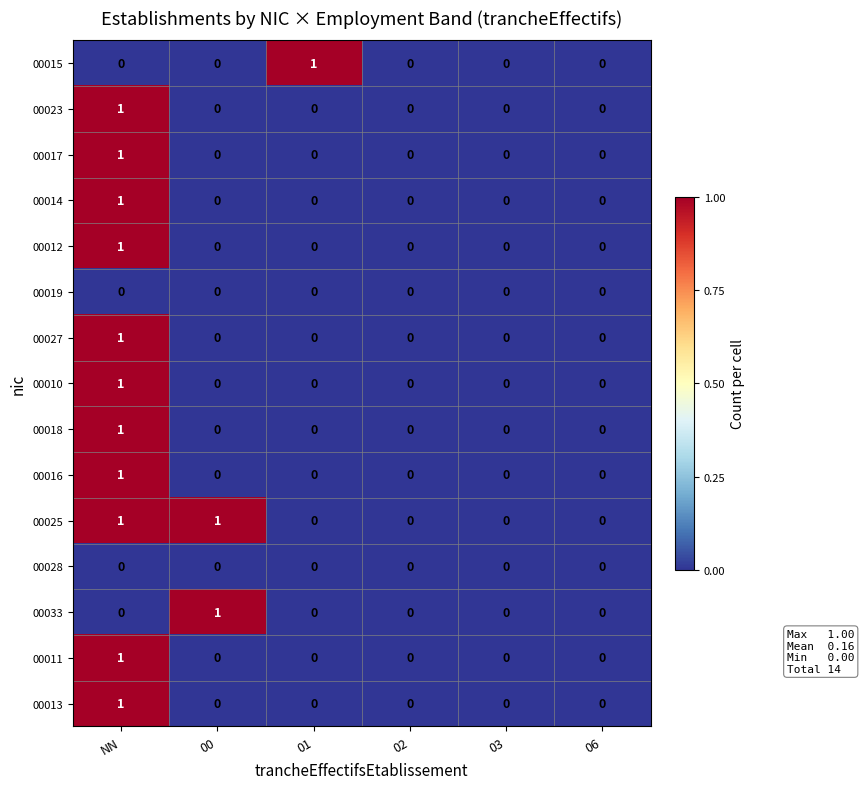

What is the total value across all series at NN?

11